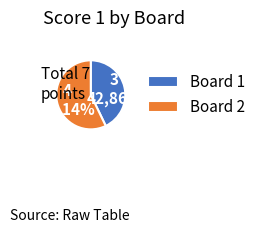

What is the majority slice?

2